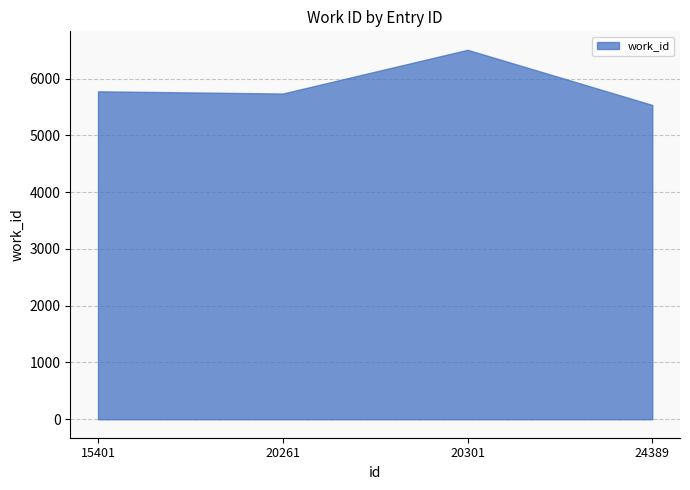

Reading left to right, list all the values displayed in this chart.

15401=5775	20261=5736	20301=6506	24389=5535